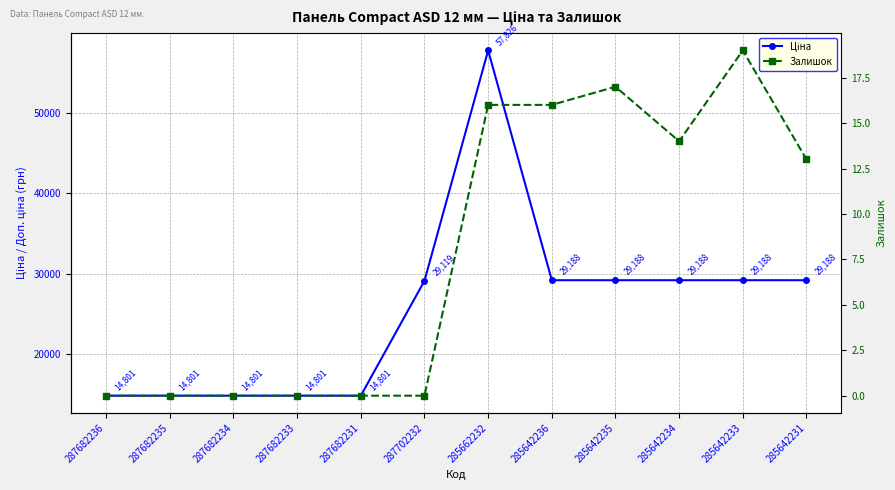

Rank the series by their maximum value, from highest to lowest.

Ціна, Залишок